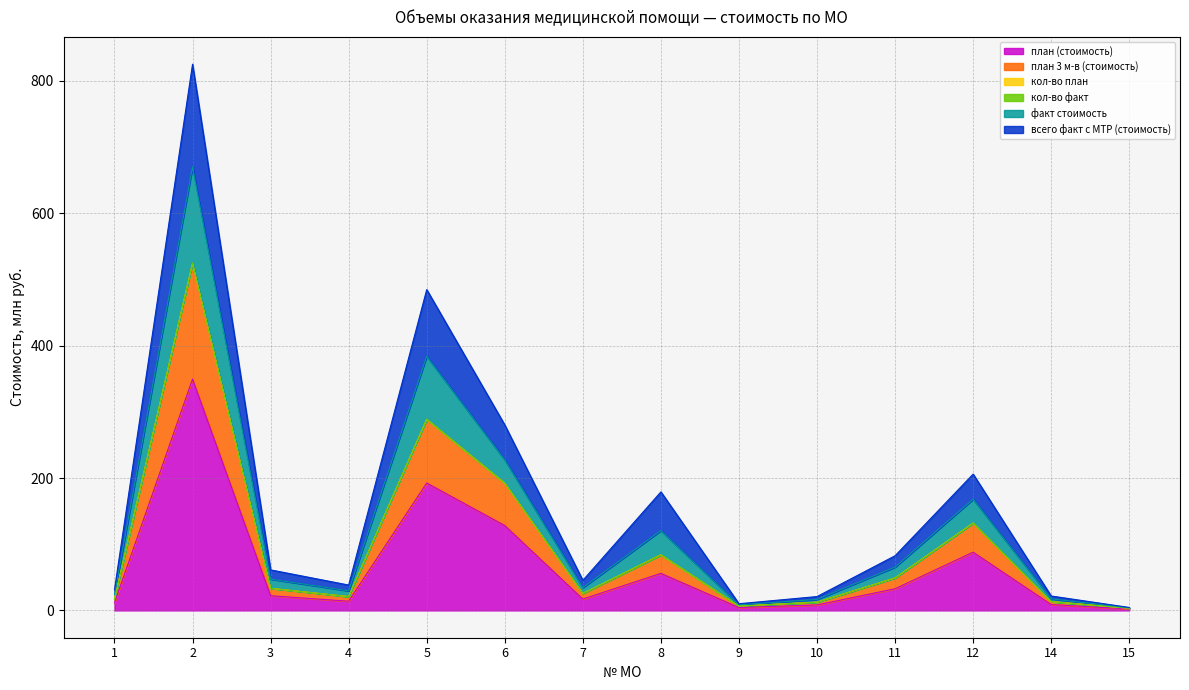

Does the chart have visible grid lines?

Yes